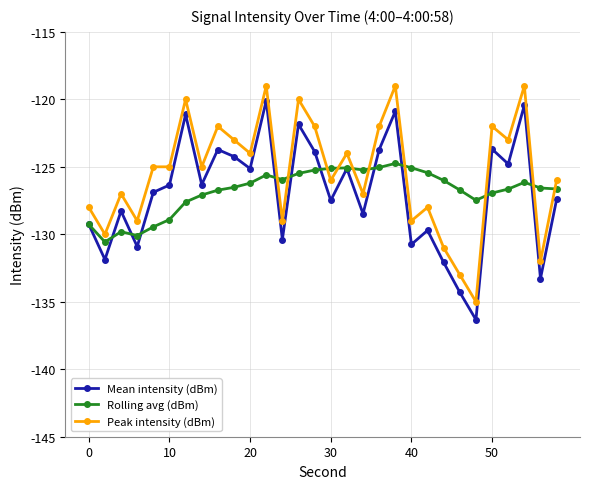

What is the minimum value for Peak intensity (dBm)?

-135.0